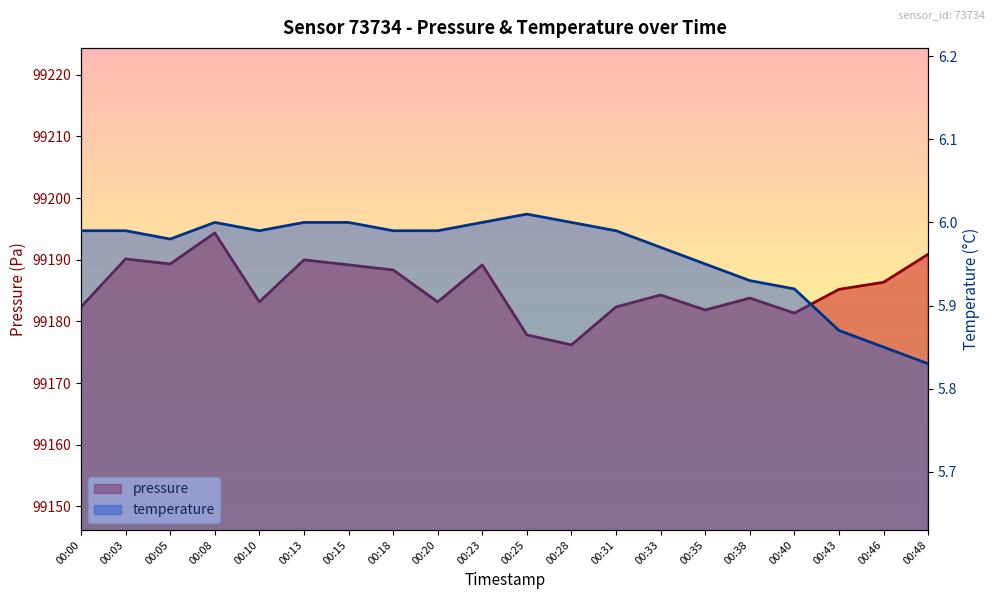

How many lines are shown in the chart?

2